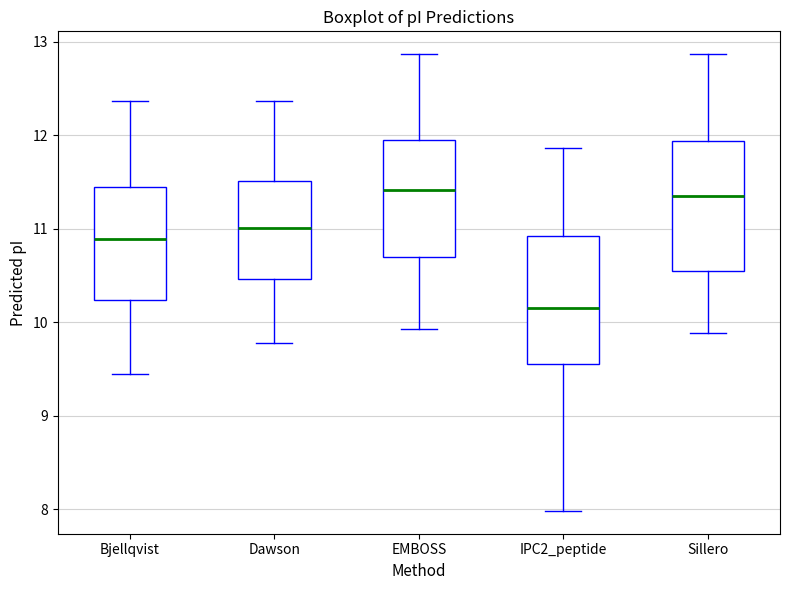

Reading left to right, read every box against the y-axis: the position of its median line, the range the box covers, and the ends of its whiskers. The values are not printed on the chart, so give them approximately, as read against the axis.

Bjellqvist: median 10.9, box 10.2 to 11.4, whiskers 9.4 to 12.4
Dawson: median 11.0, box 10.5 to 11.5, whiskers 9.8 to 12.4
EMBOSS: median 11.4, box 10.7 to 11.9, whiskers 9.9 to 12.9
IPC2_peptide: median 10.2, box 9.6 to 10.9, whiskers 8.0 to 11.9
Sillero: median 11.3, box 10.6 to 11.9, whiskers 9.9 to 12.9